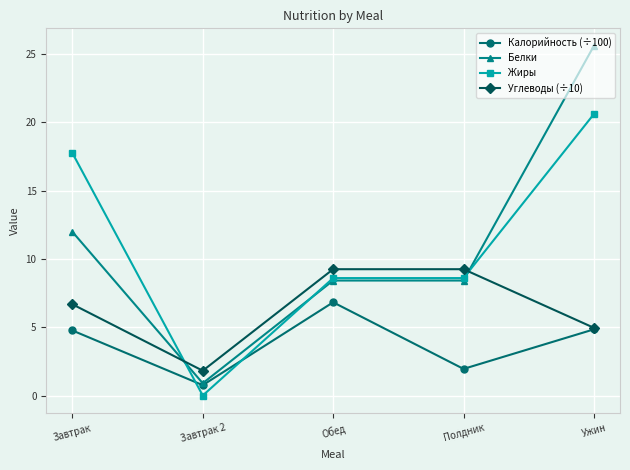

What is the total value across all series at Полдник?

28.2